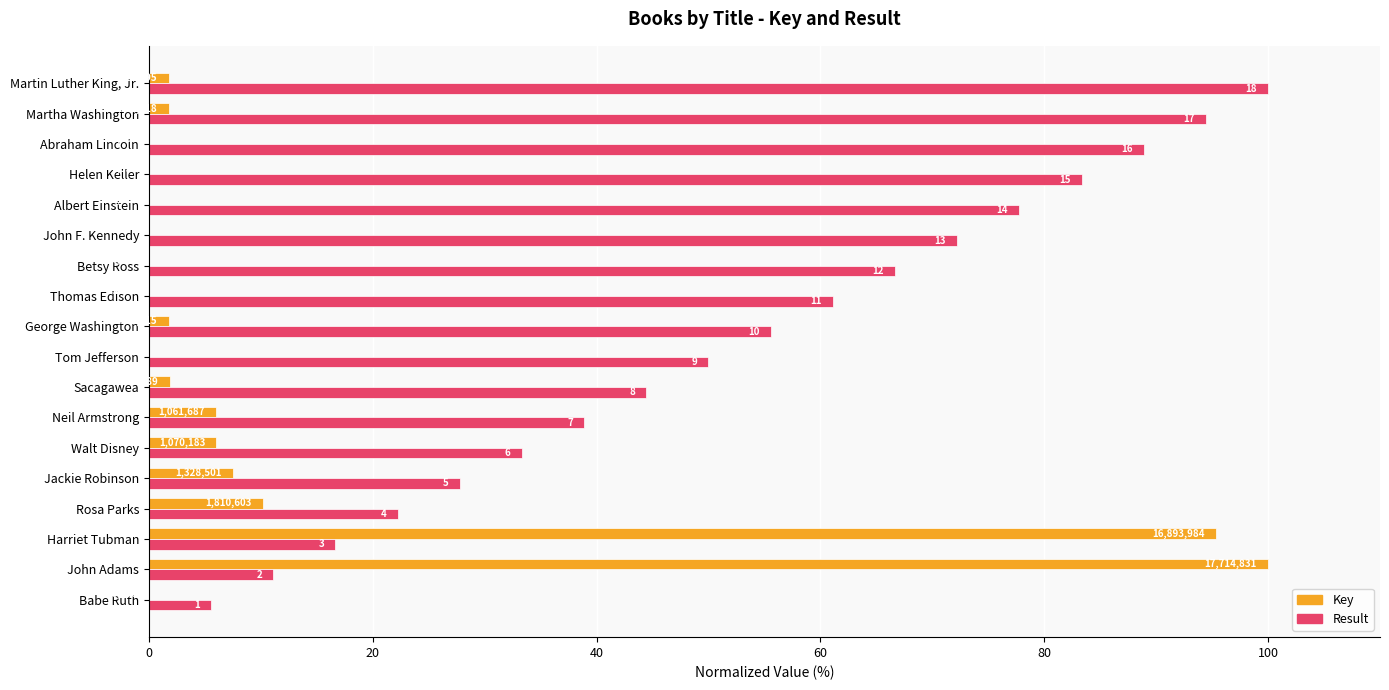

What is the sum of all Key values?

232.6